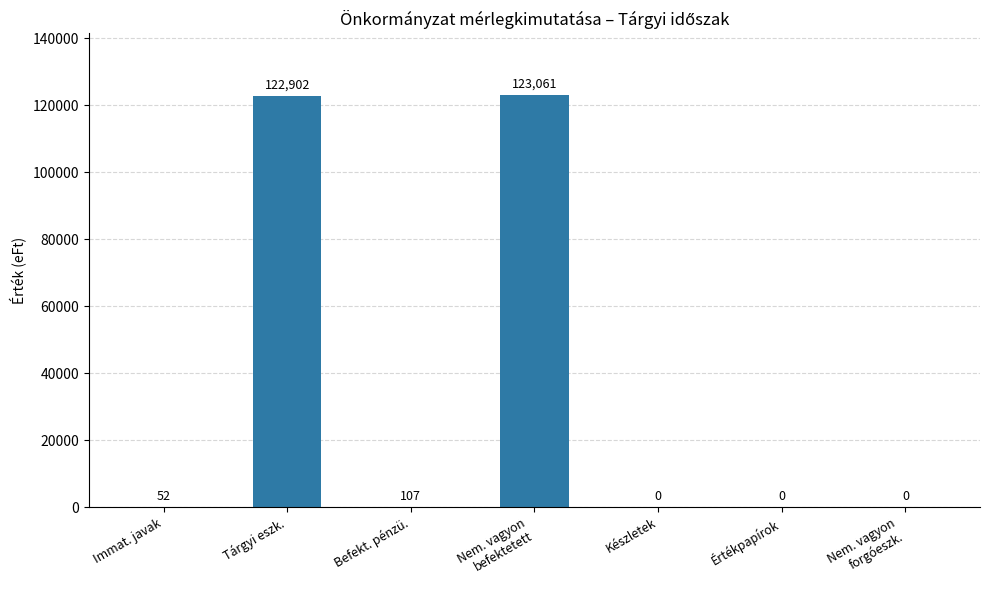

What is the sum of the values at Immat. javak and Befekt. pénzü.?

159